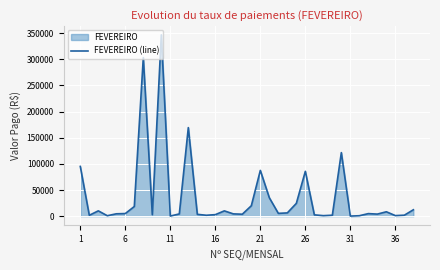

What is the difference between the maximum and minimum values?

346537.5